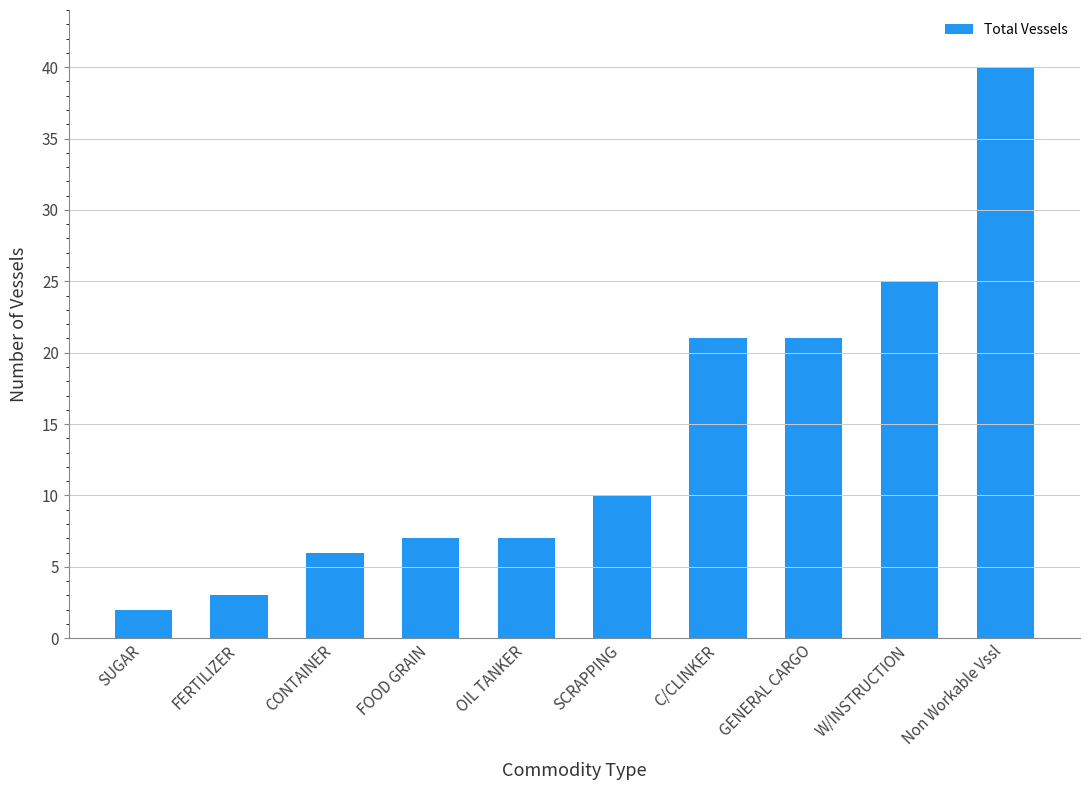

Reading left to right, transcribe all the data shown in this chart.

2	3	6	7	7	10	21	21	25	40